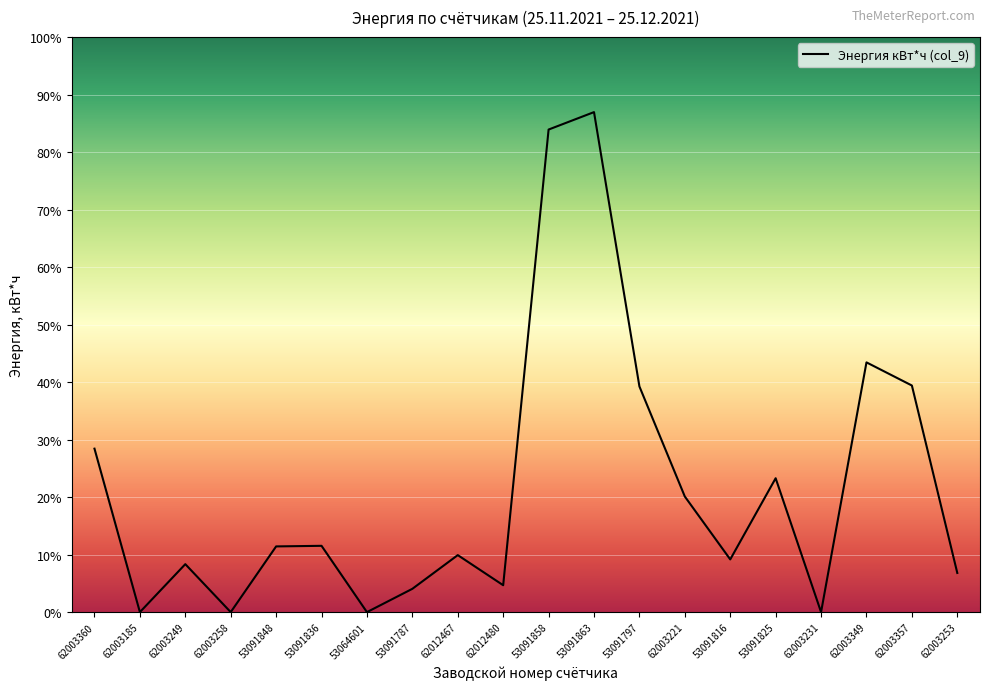

True or false: the data shows 14778.0 at 53091816.

False